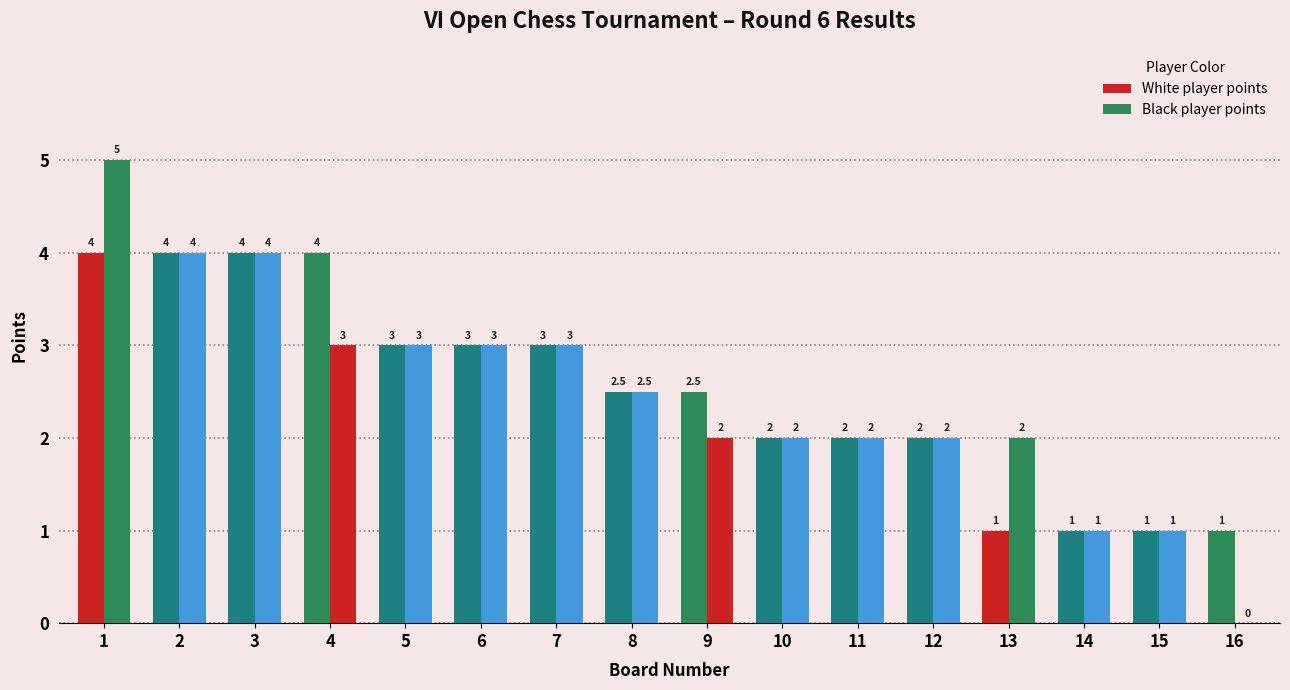

What is the average value of the White player points series?

2.5